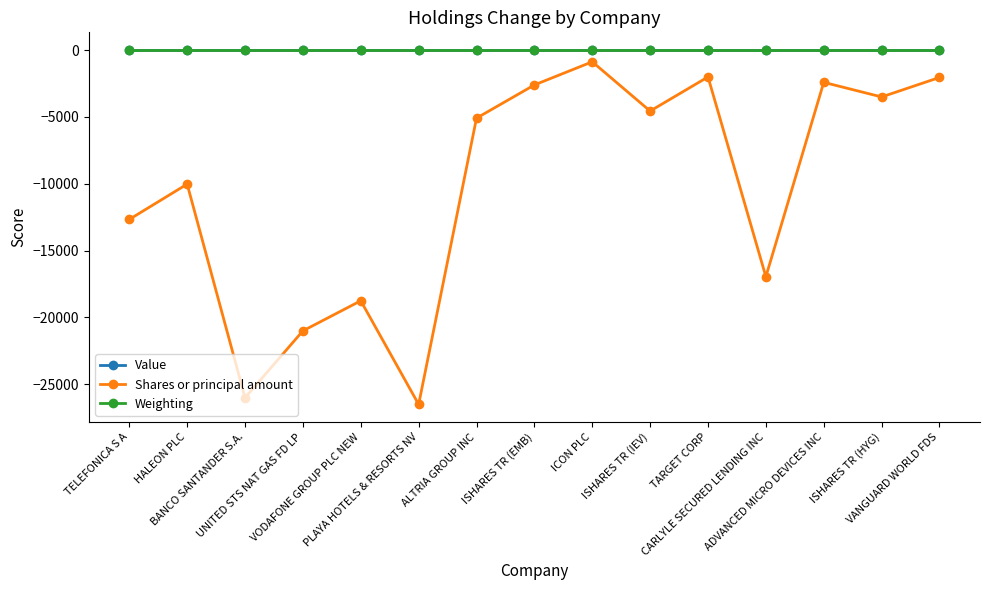

The value of Weighting at ISHARES TR (HYG) is -0.0. True or false?

True